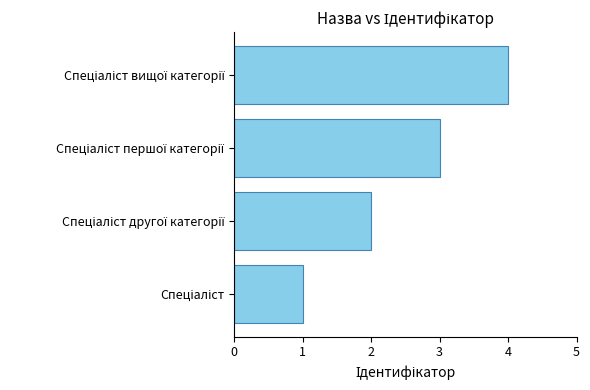

What is the greatest value displayed?

4